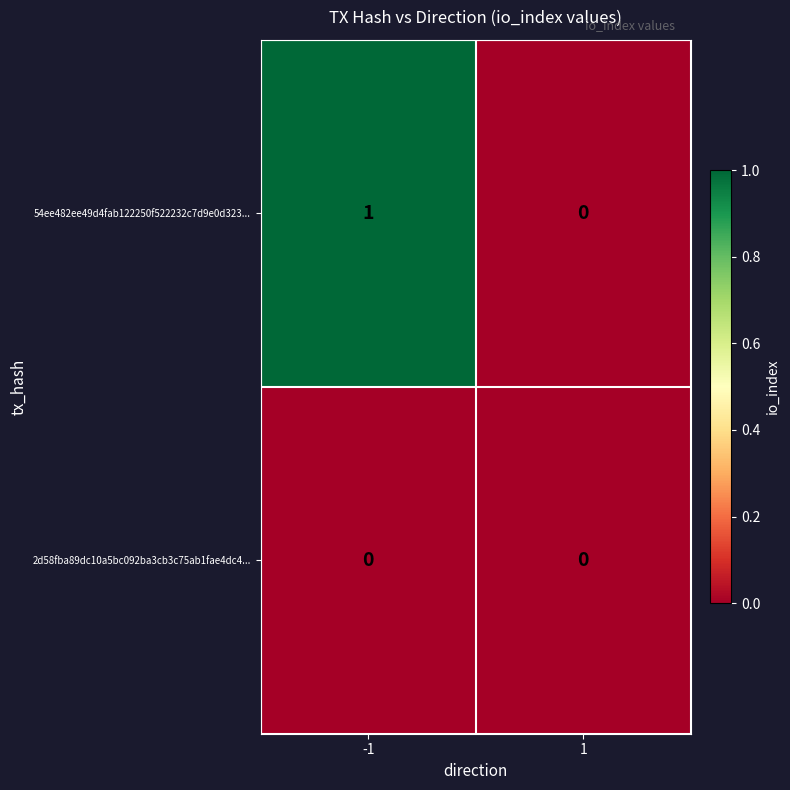

What is the total value across all series at -1?

1